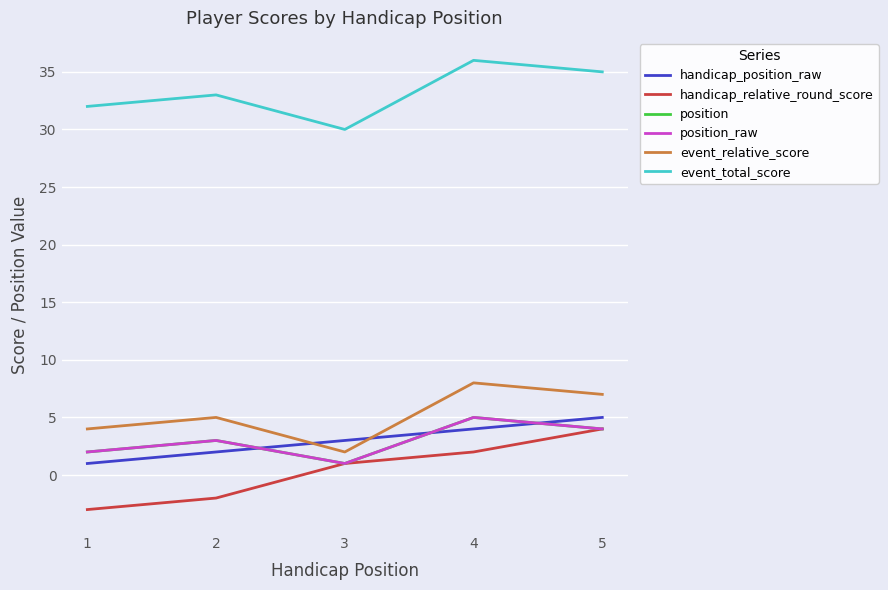

Which category has the lowest value across all series?

1